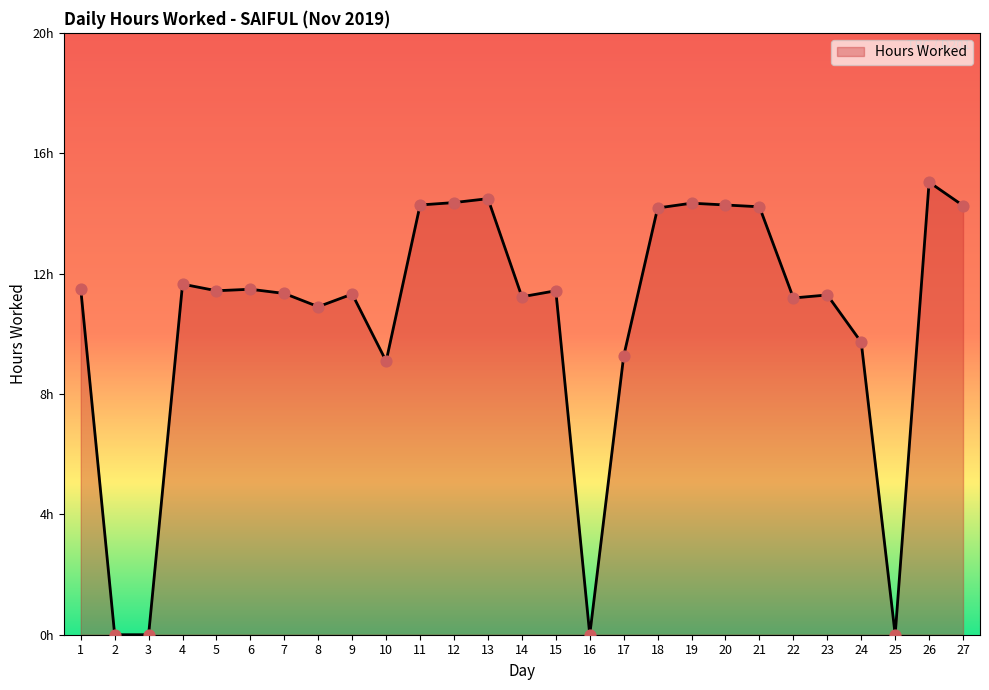

What is the change in value from 1 to 12?

+2.9